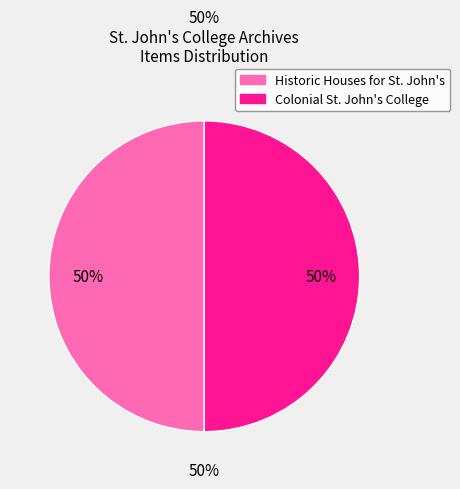

Is it true that Colonial St. John's College is 50% of the pie?

True